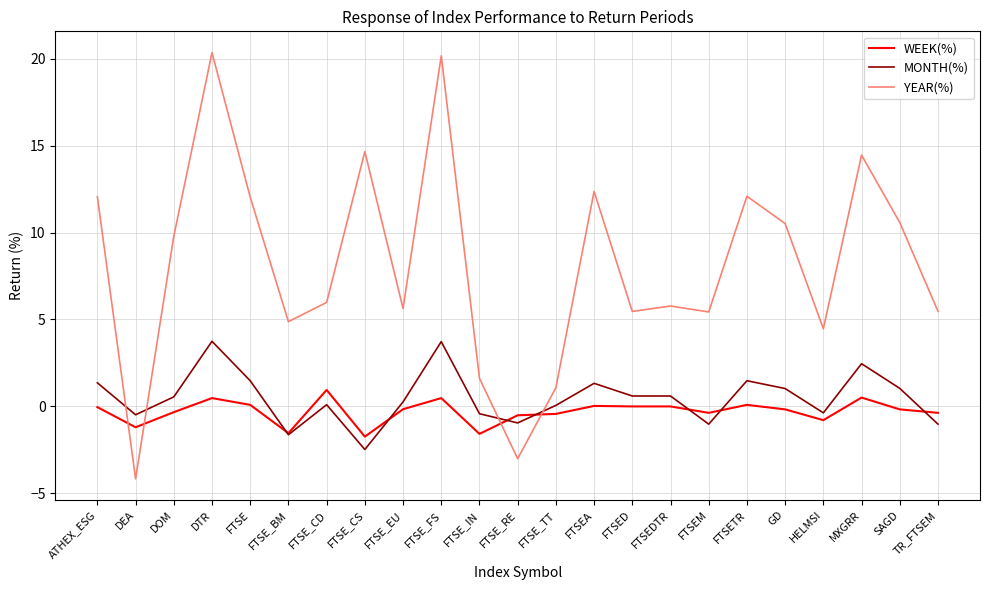

What is the difference between the highest and lowest values at GD?

10.7